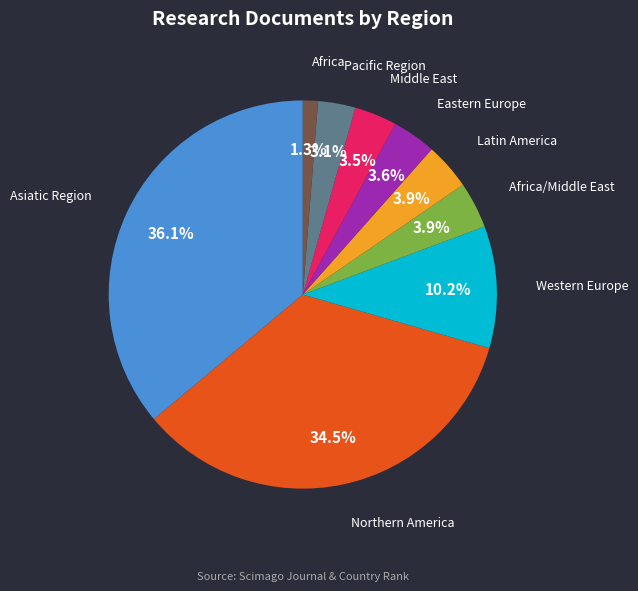

Is there any slice that represents more than half of the pie?

No